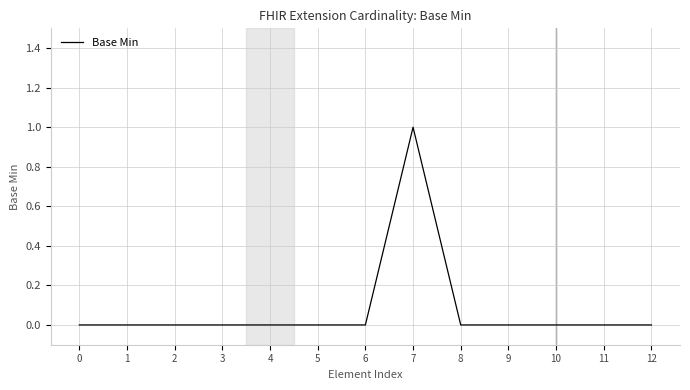

What is the sum of all values?

1